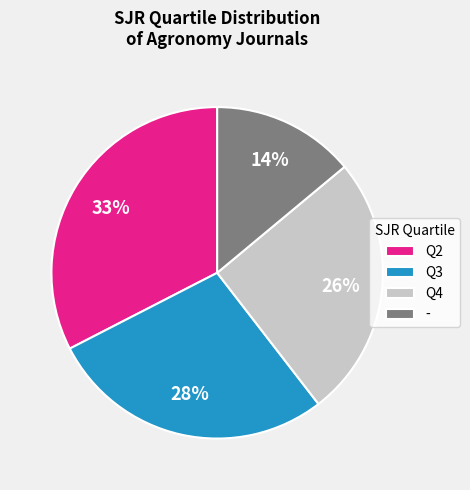

The - slice represents 1% of the pie. True or false?

False